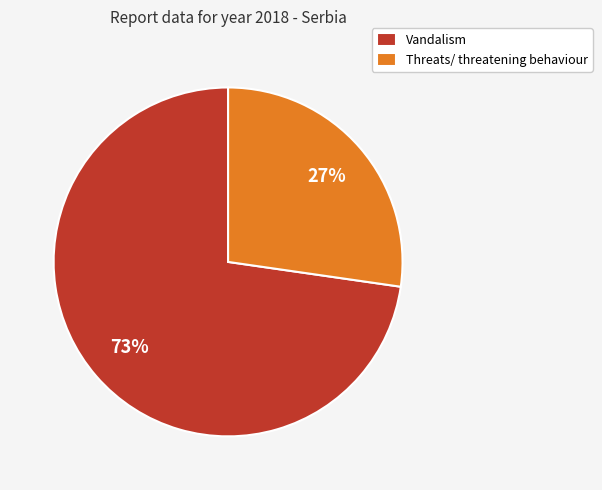

Does Vandalism represent more than half of the total?

Yes